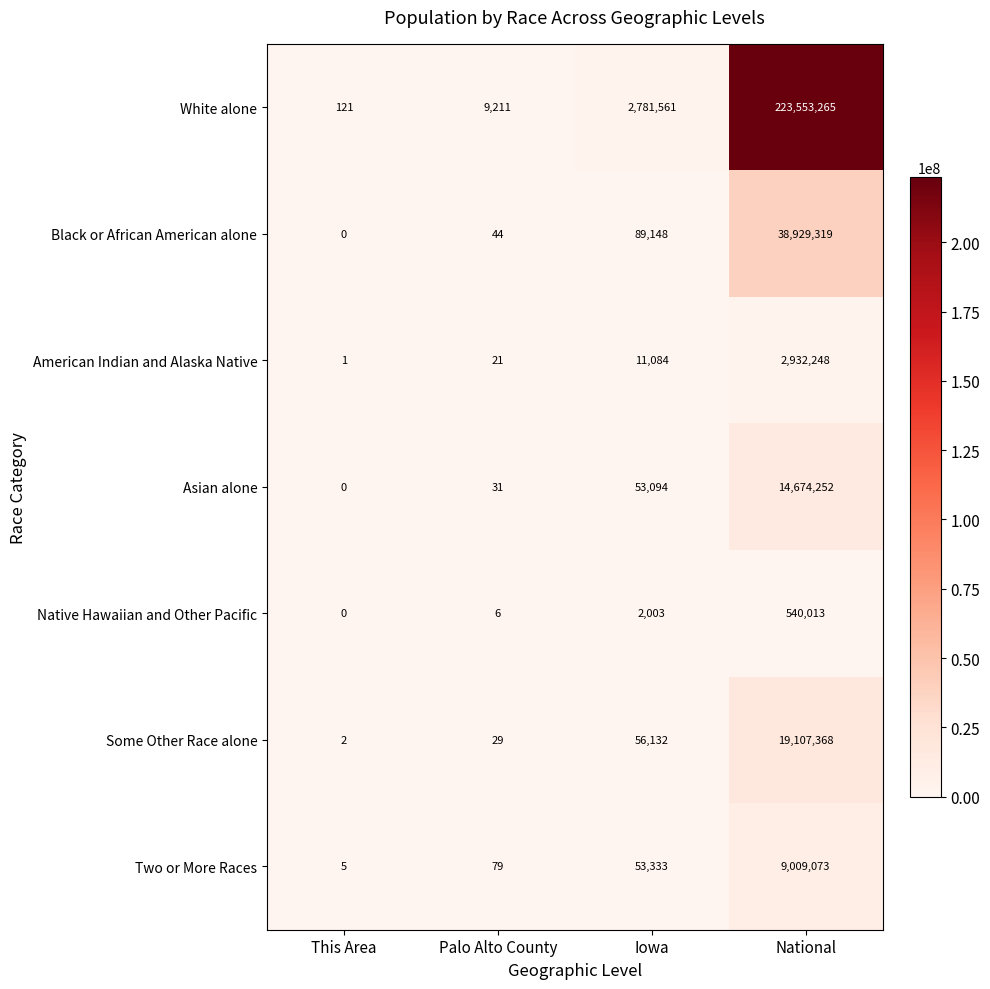

Count the number of categories in the chart.

4